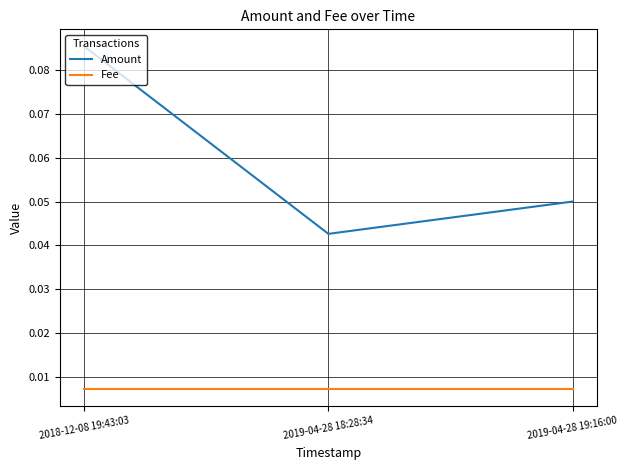

List the series in order of their overall mean, lowest first.

Fee, Amount